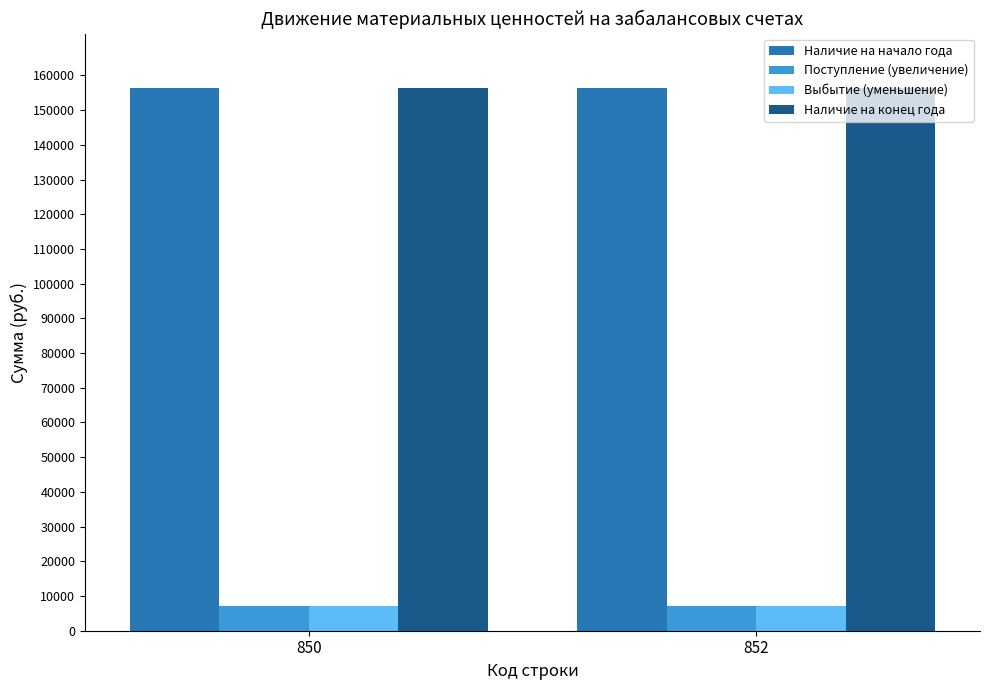

What is the total value across all series at 852?

327175.7